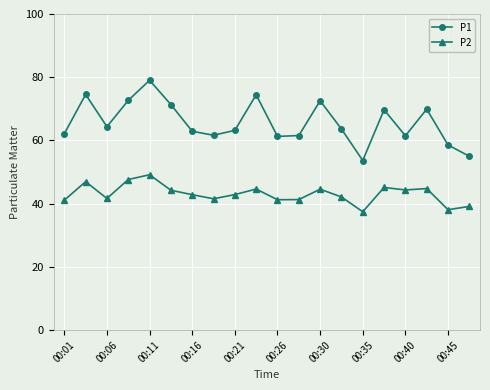

True or false: P2 and P1 intersect in this chart.

False